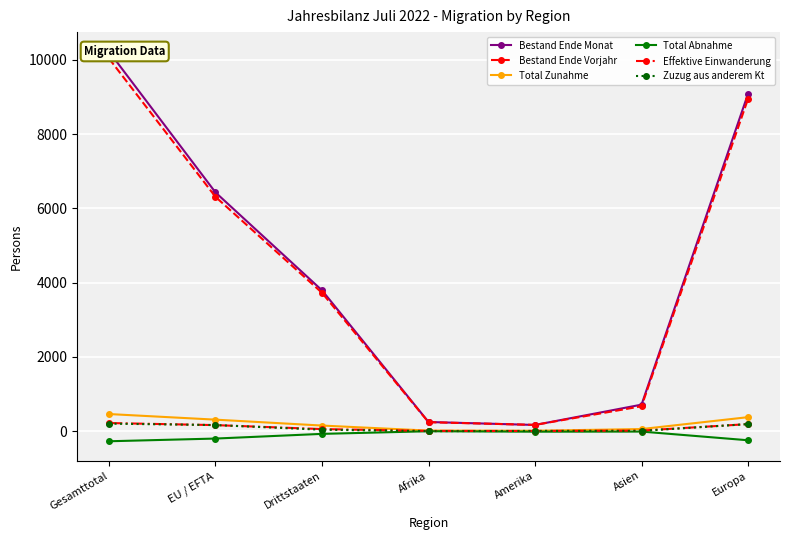

True or false: Total Abnahme has more than 1 points higher than both neighbors.

True